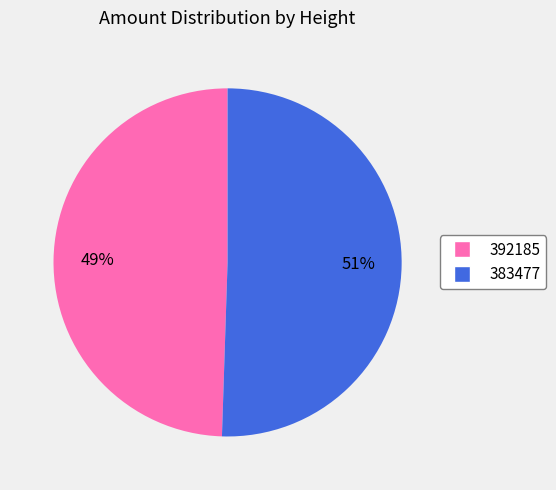

Do 383477 and 392185 together represent more than half of the pie?

Yes